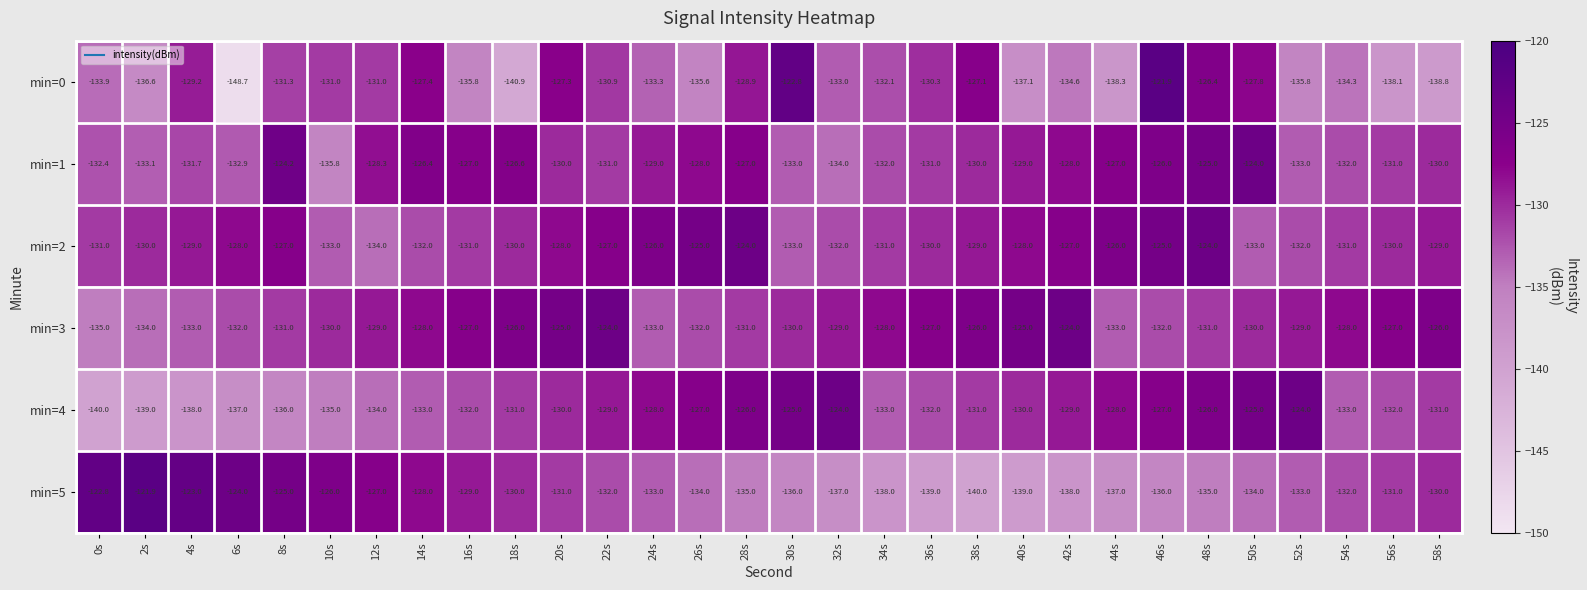

What is the smallest value displayed?

-148.7